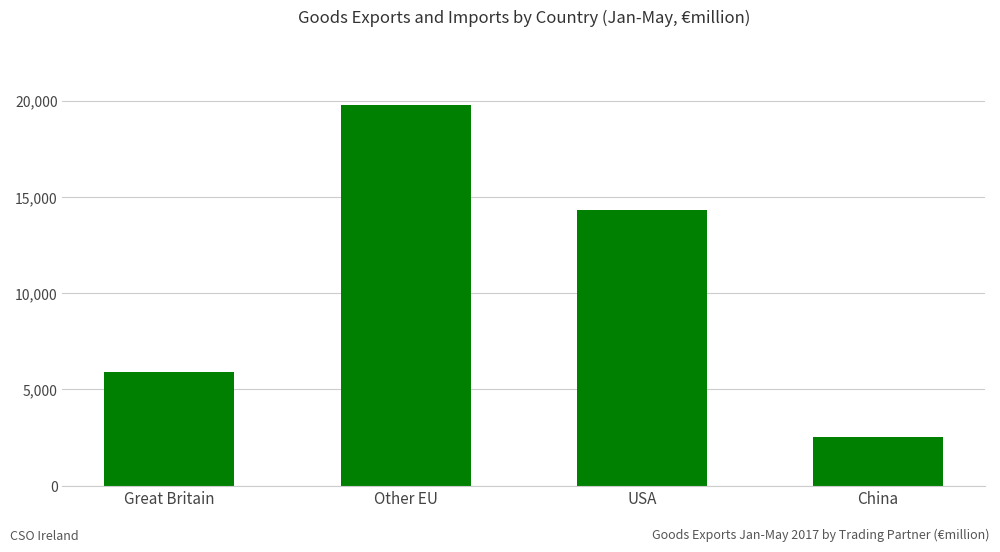

Which label corresponds to the smallest value in the chart?

China